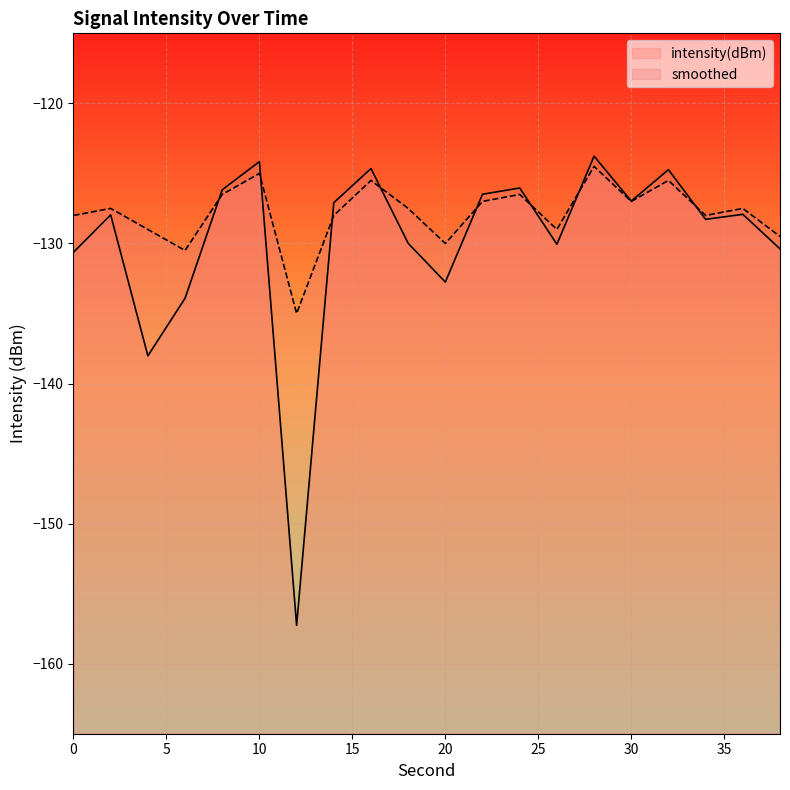

Rank the categories by smoothed value from highest to lowest.

28, 10, 16, 32, 8, 24, 22, 30, 2, 18, 36, 0, 14, 34, 4, 26, 38, 20, 6, 12